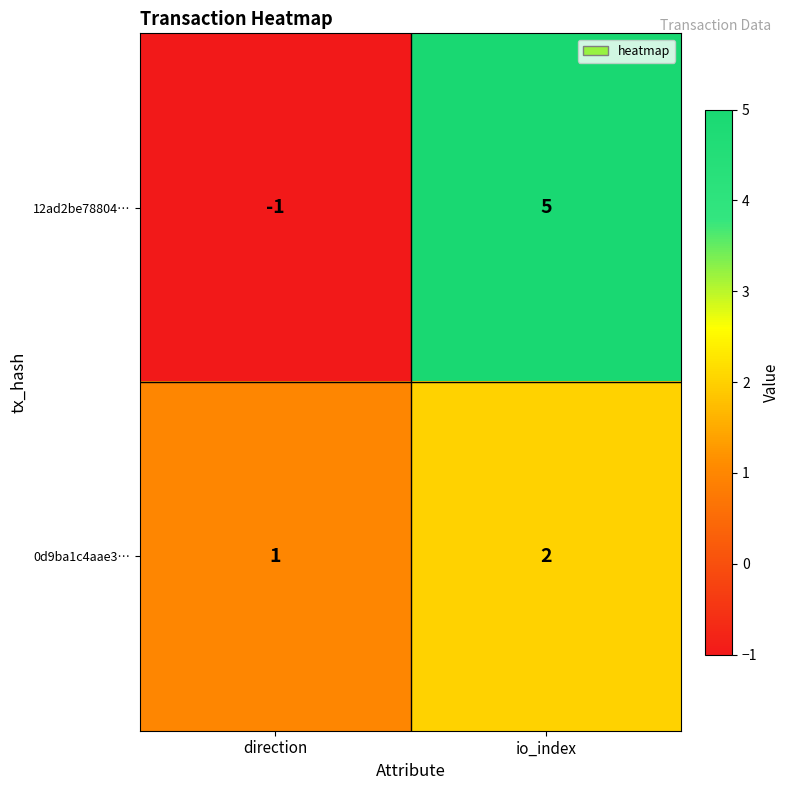

True or false: 12ad2be78804… has a value of 2 at io_index.

False